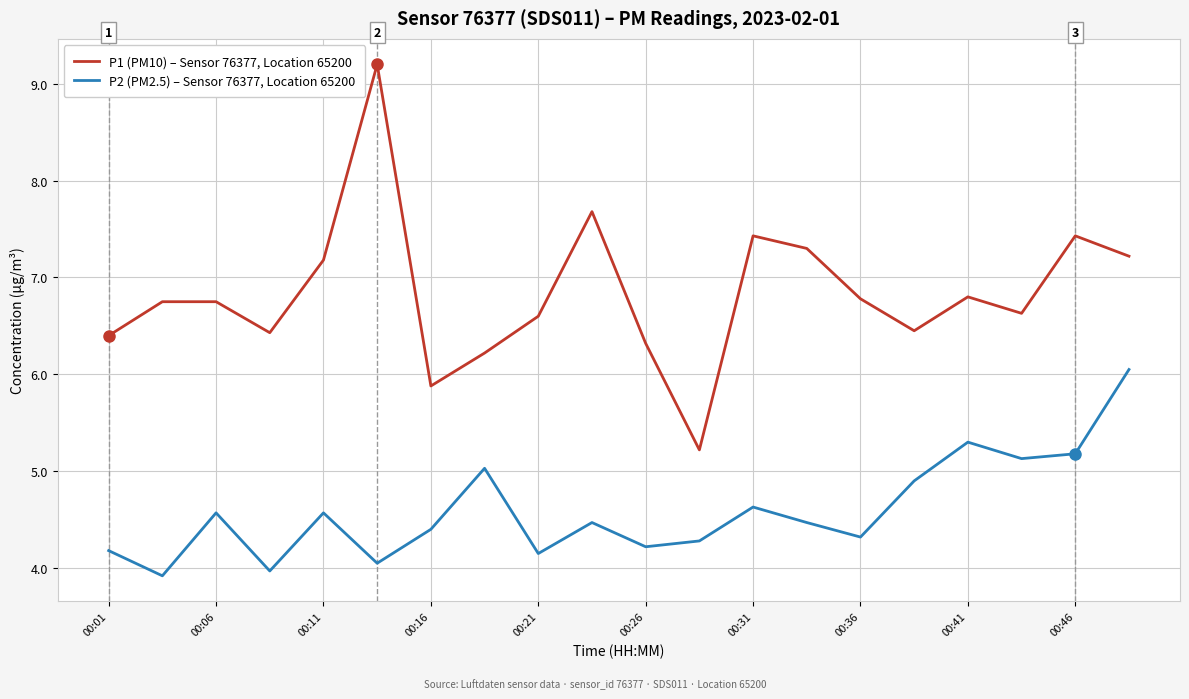

True or false: P2 (PM2.5) – Sensor 76377, Location 65200 and P1 (PM10) – Sensor 76377, Location 65200 intersect in this chart.

False